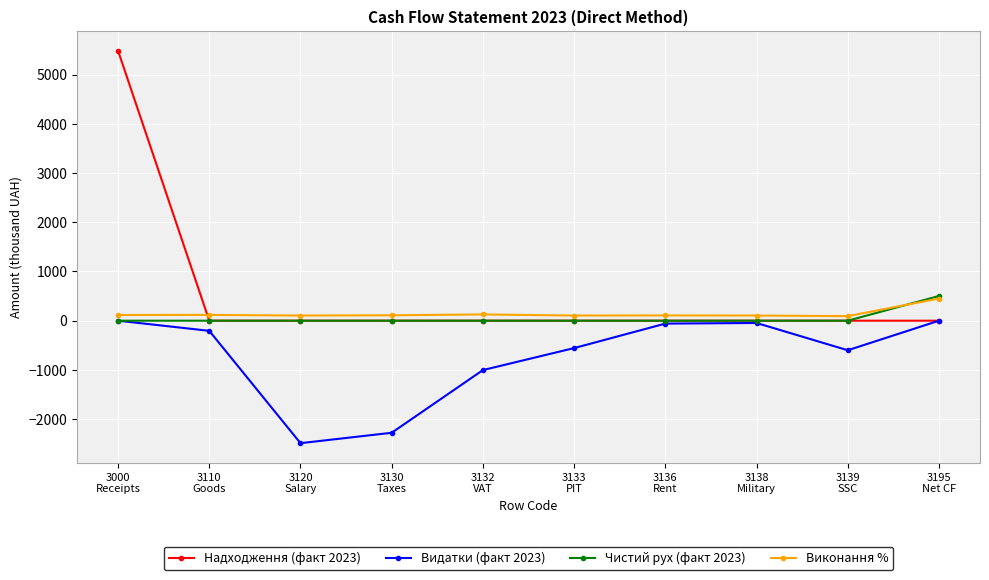

What is the difference between the Видатки (факт 2023) values at 3000
Receipts and 3110
Goods?

206.1